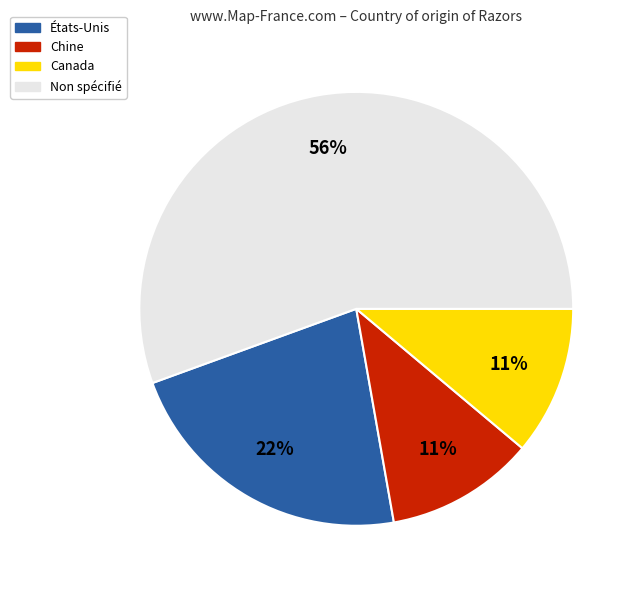

Is there any slice that represents more than half of the pie?

Yes